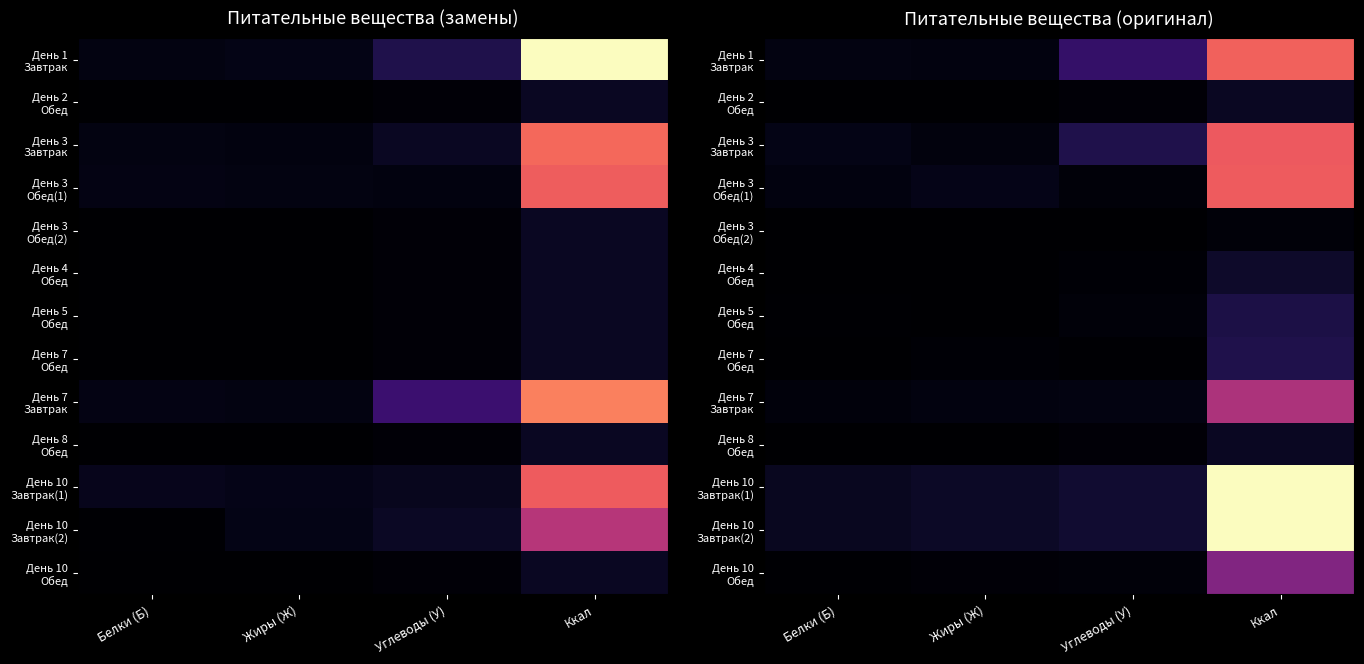

What is the difference between the highest and lowest values at Белки (Б)?

0.1